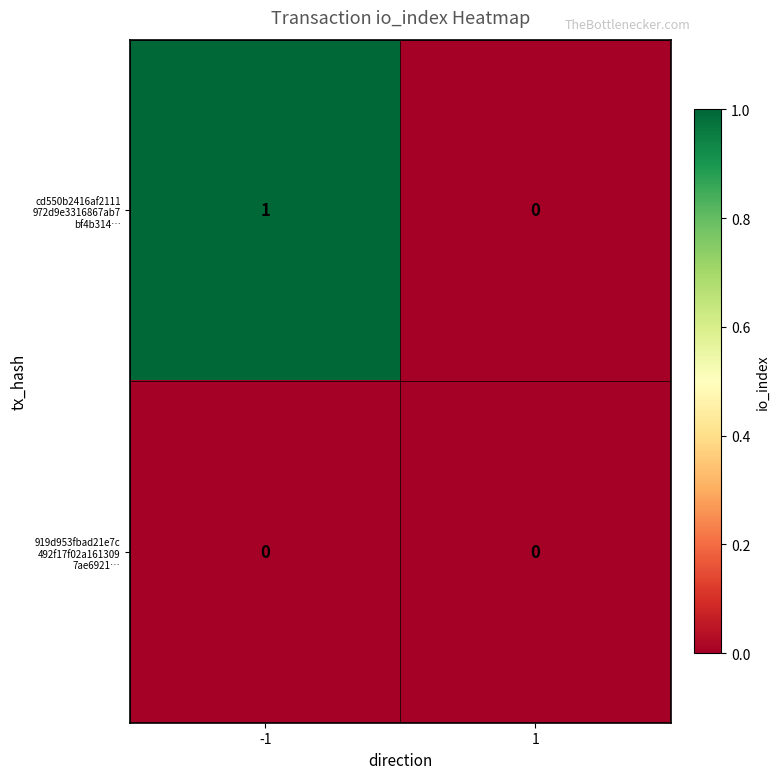

How many data points does each series have?

2